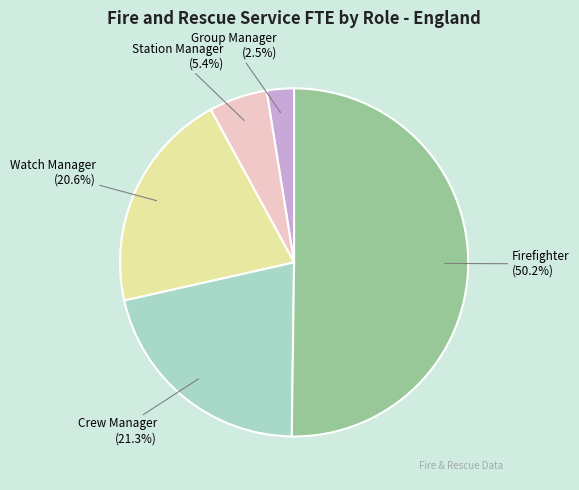

Approximately how many times larger is the value at Crew Manager compared to Firefighter?

0.4